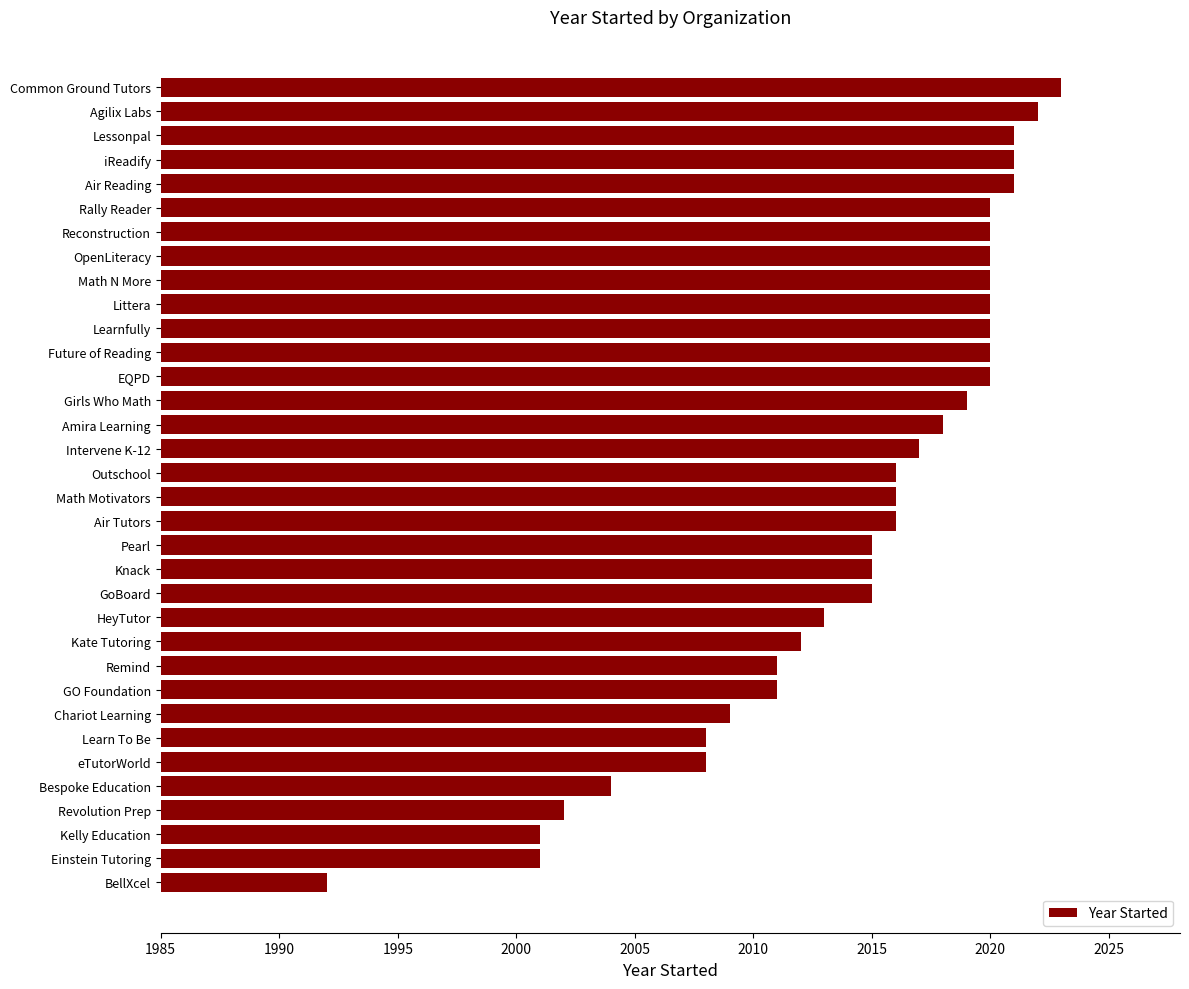

What value does the data have at Girls Who Math?

2019